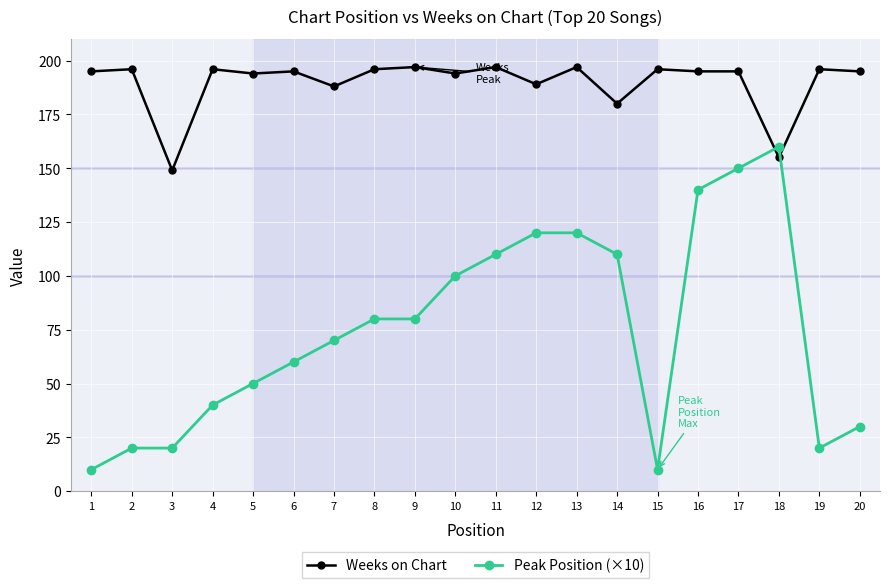

What is the sum of all Weeks on Chart values?

3795